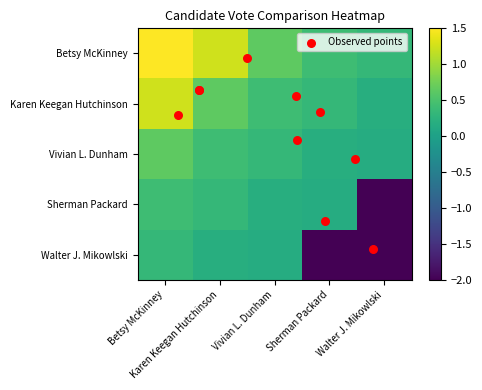

At which category does the chart reach its peak across all series?

Betsy McKinney